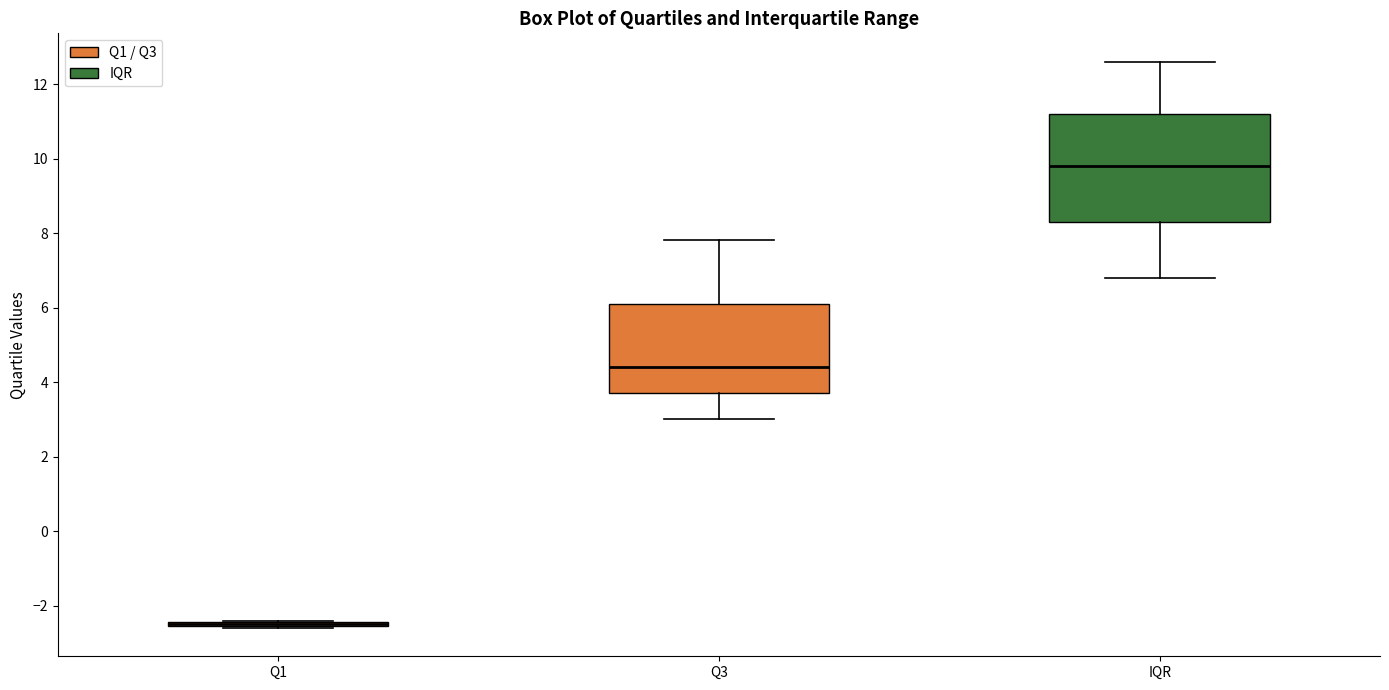

Reading left to right, transcribe this box plot: for each box, give where its median line is, the range the box spans, and where its two whiskers end, as read against the y-axis. The values are not printed on the chart, so give them approximately, as read against the axis.

Q1: box collapsed to a line at -2.4, whiskers -2.6 to -2.4
Q3: median 4.4, box 3.8 to 6.2, whiskers 3.0 to 7.8
IQR: median 9.8, box 8.4 to 11.2, whiskers 6.8 to 12.6